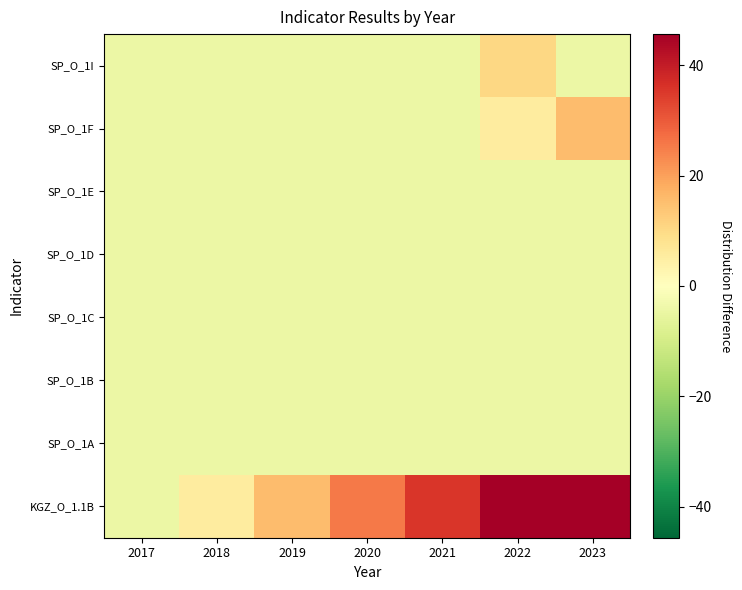

At which category is the sum across all series the highest?

2022